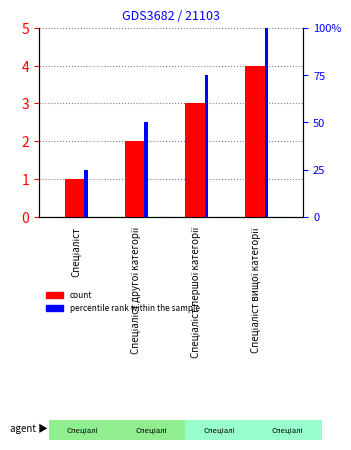

What is the difference between the maximum and minimum values in the count series?

3